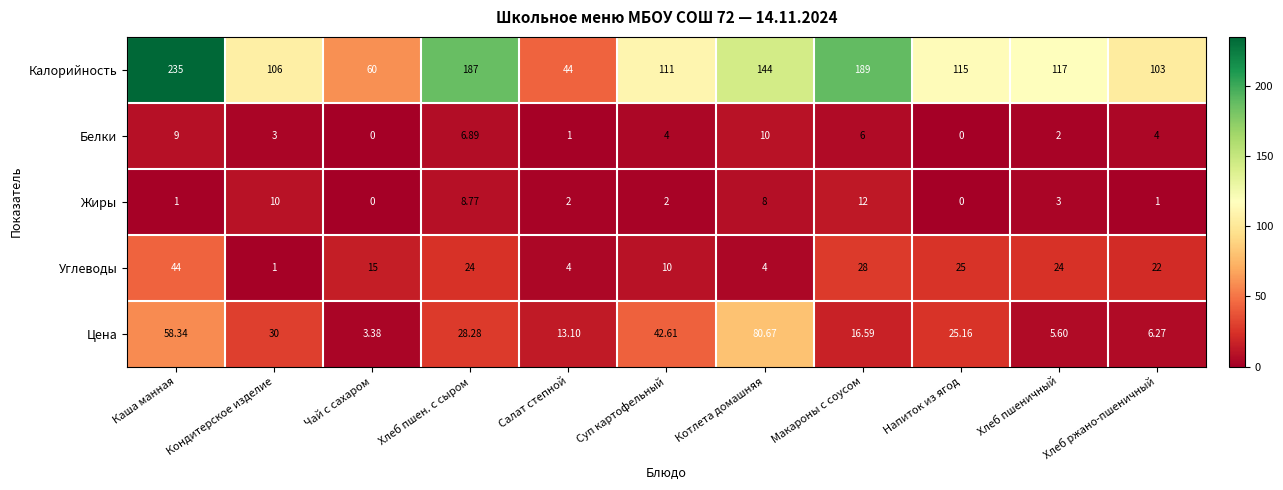

Which label corresponds to the largest value in the chart?

Каша манная